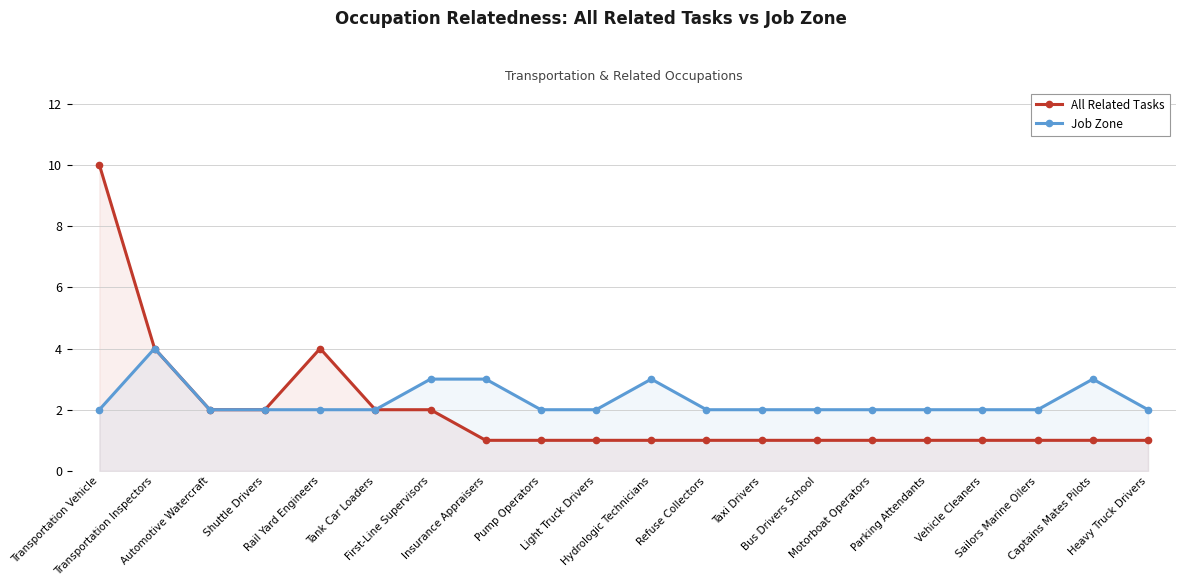

What is the spread (max minus min) of values at Light Truck Drivers?

1